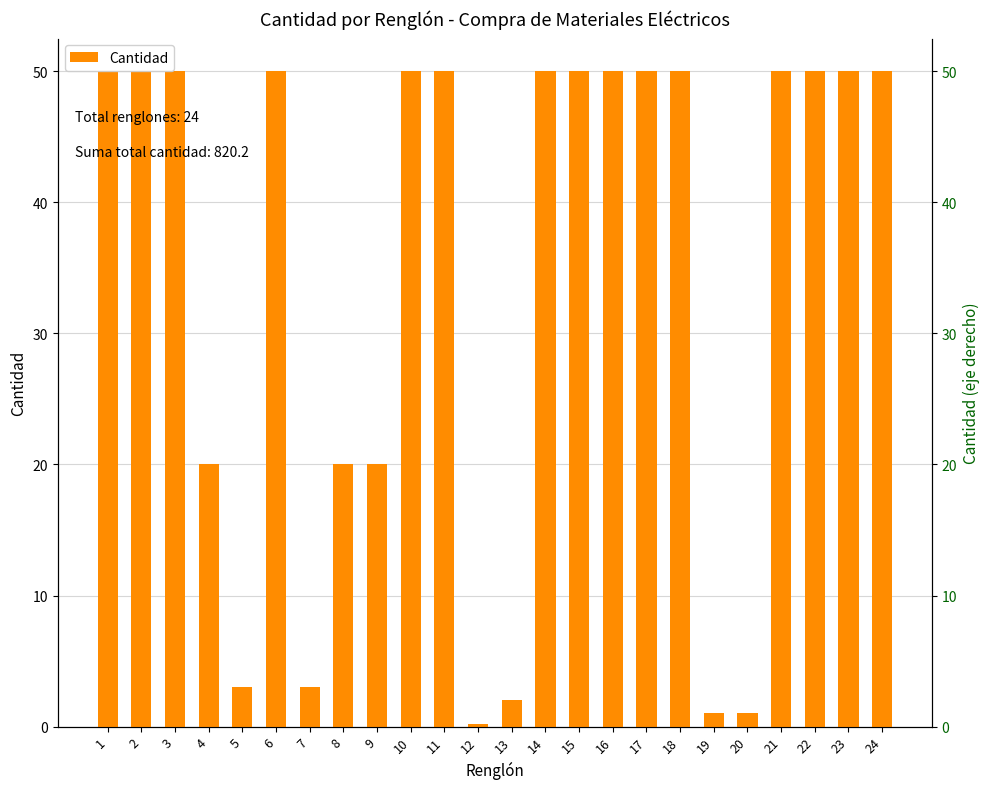

What is the greatest value displayed?

50.0